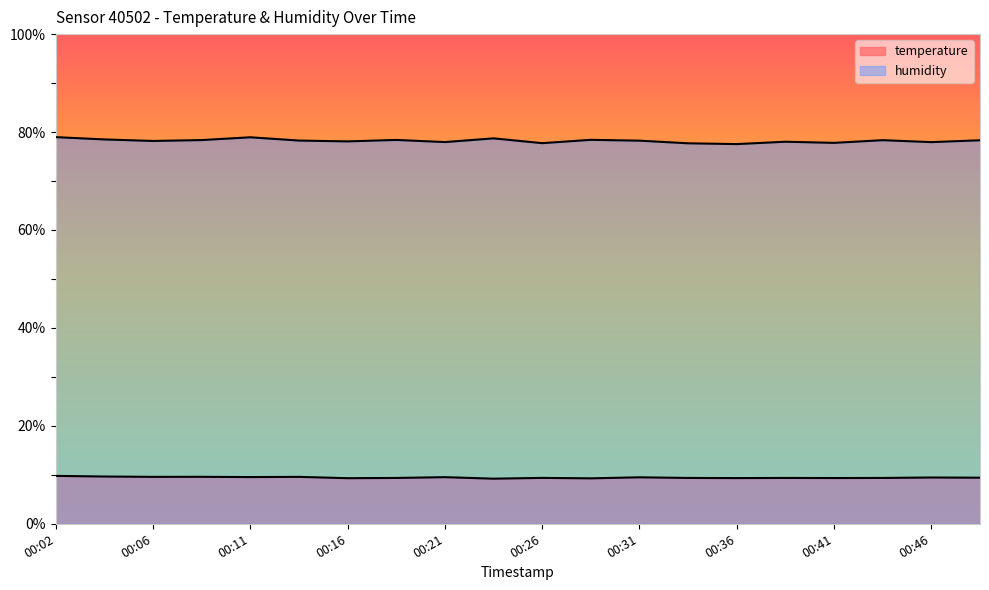

At which label does temperature reach its minimum?

00:24